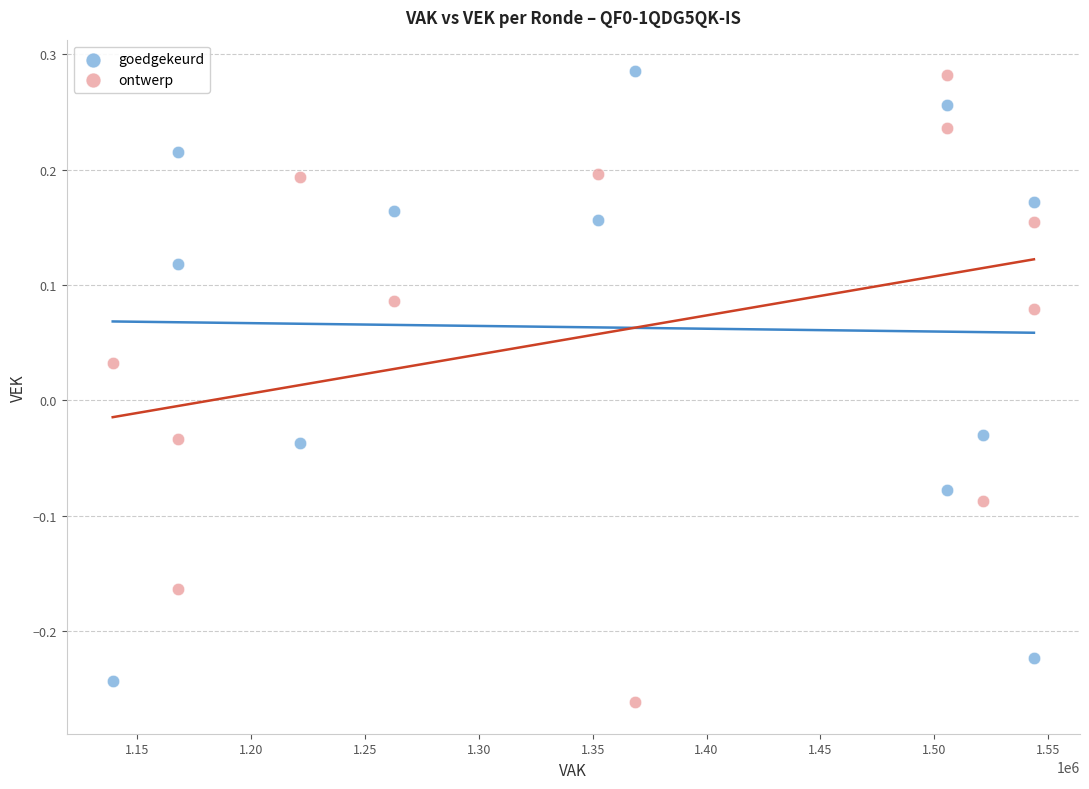

Across all data points, what is the range of Y values (max minus min)?

0.5